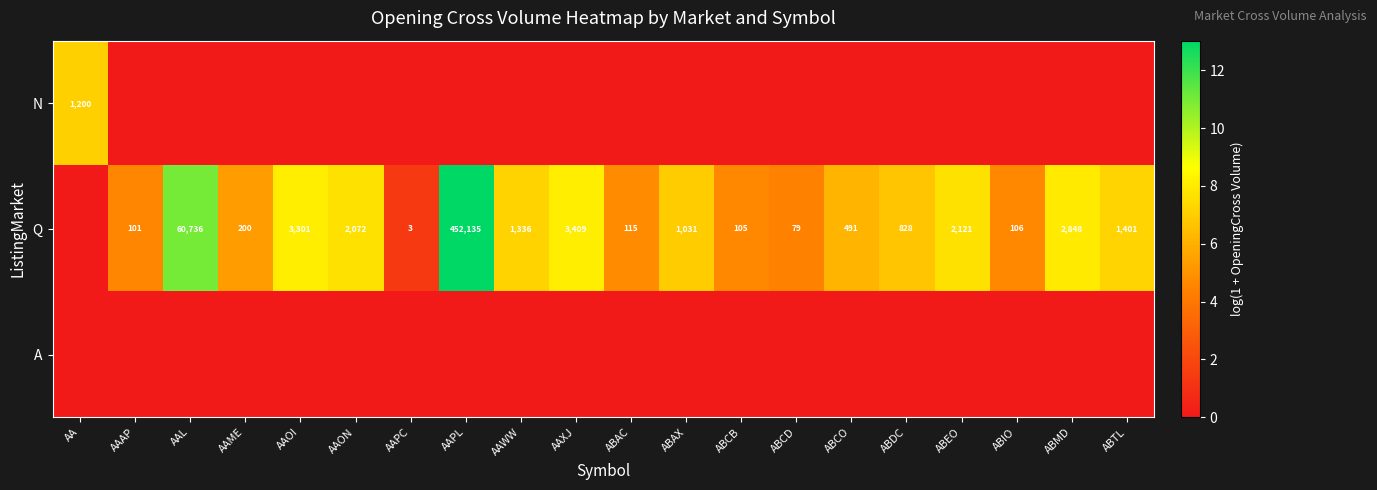

What is the sum of the Q values at ABIO and AAON?

2178